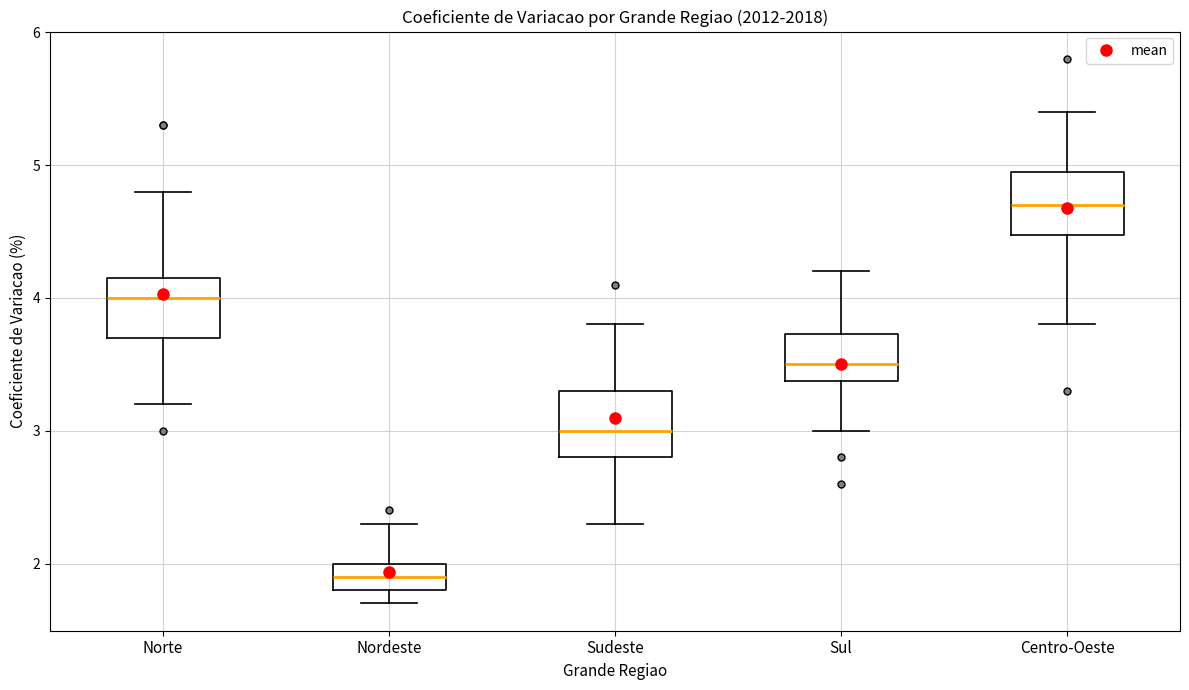

Where does the lower whisker of the box for Sudeste end on the y-axis? The values are not printed on the chart, so give them approximately, as read against the axis.

2.3